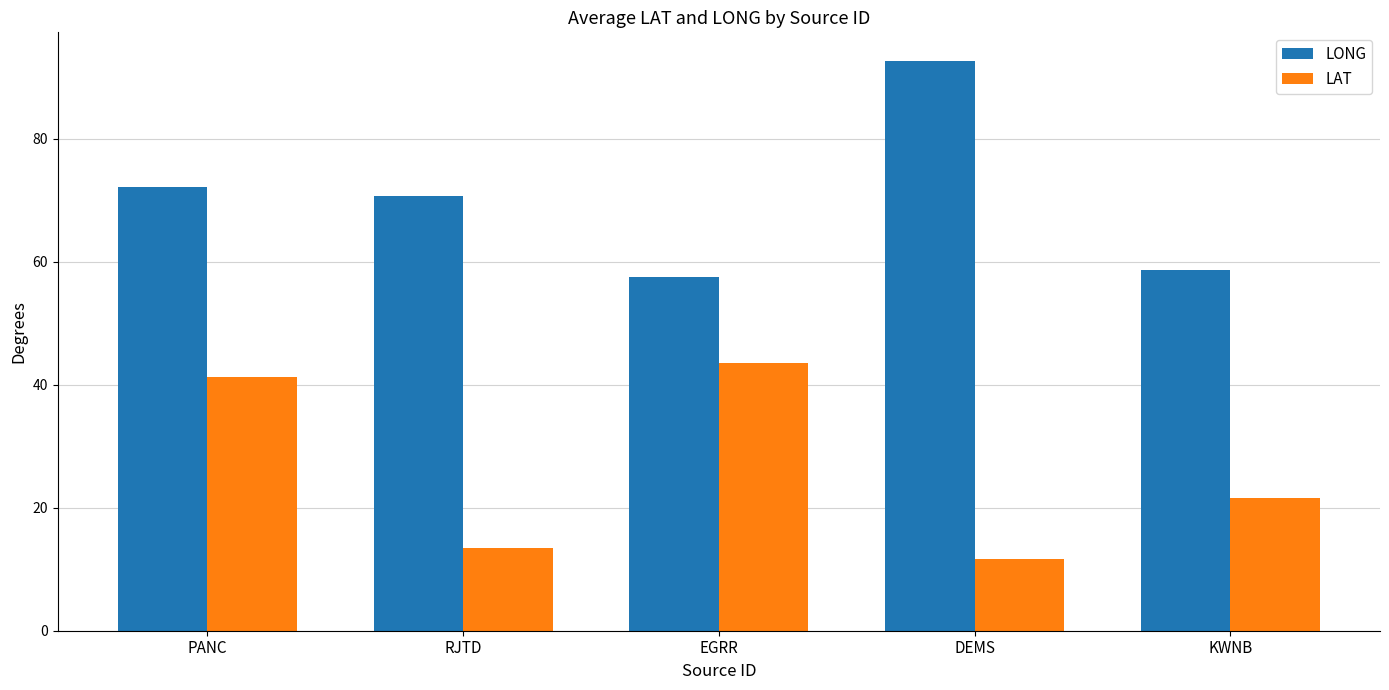

What is the difference between the LONG values at PANC and DEMS?

20.6